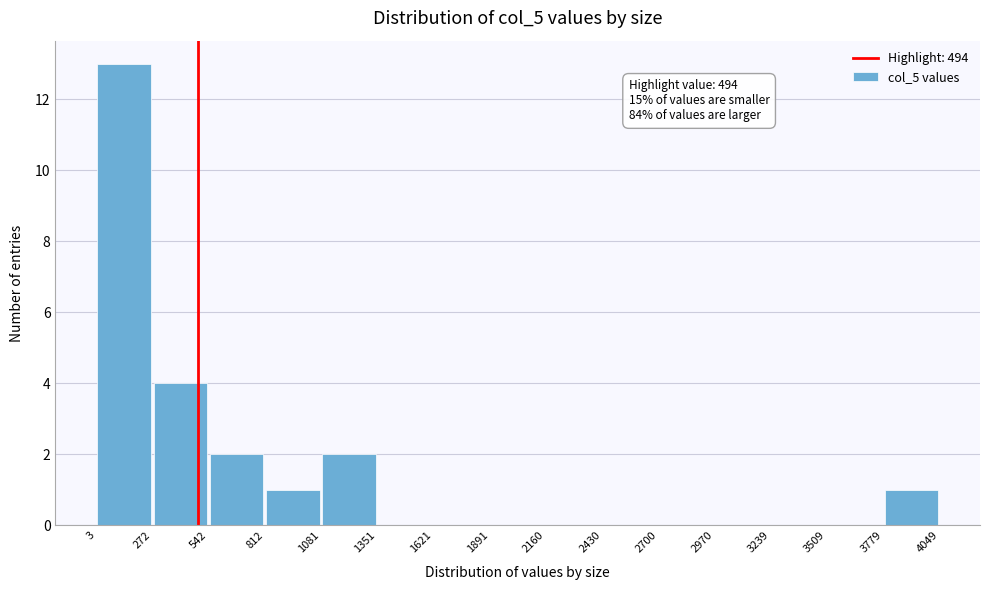

Over which range of the x-axis is the bar tallest?

3 to 272